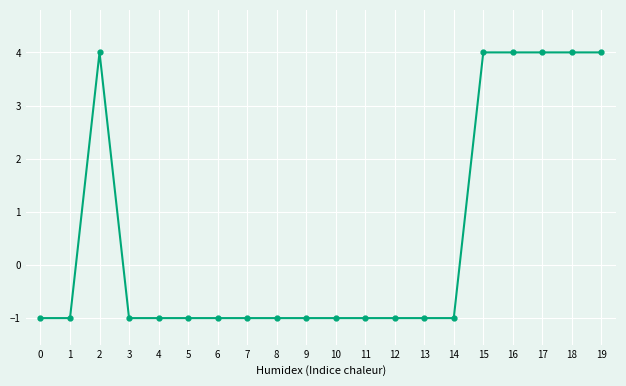

Read the value at 19.

4